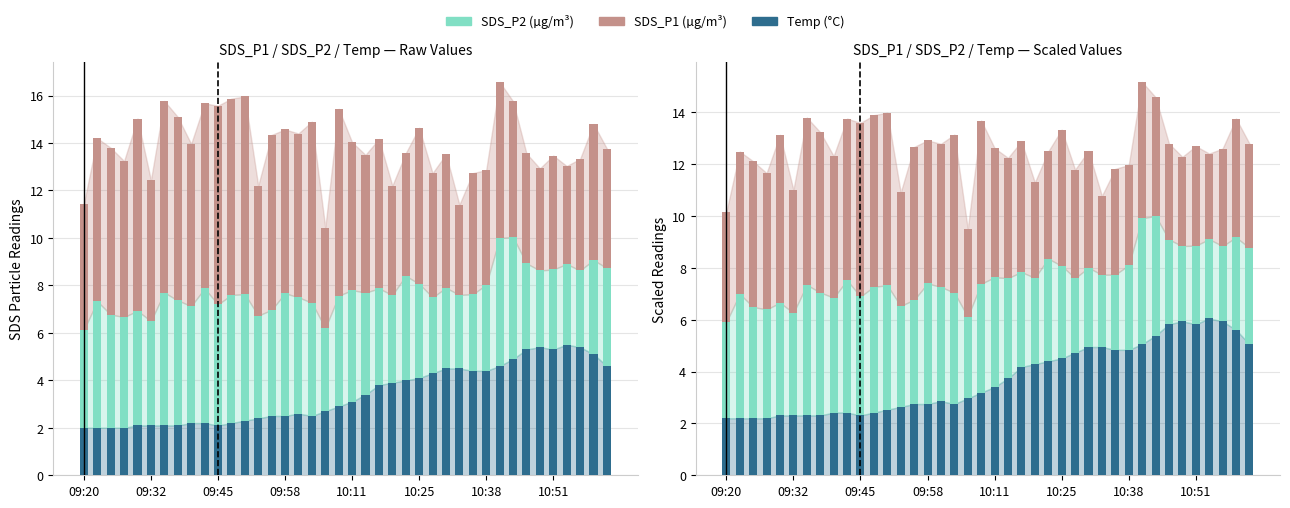

Reading right to left, list all the values displayed in this chart.

Temp (°C): 5.1	5.6	5.9	6.1	5.8	5.9	5.8	5.4	5.1	4.8	4.8	5.0	5.0	4.7	4.5	4.4	4.3	4.2	3.7	3.4	3.2	3.0	2.8	2.9	2.8	2.8	2.6	2.5	2.4	2.3	2.4	2.4	2.3	2.3	2.3	2.3	2.2	2.2	2.2	2.2
SDS_P2 (µg/m³): 3.7	3.6	2.9	3.1	3.0	2.9	3.3	4.6	4.9	3.3	2.9	2.8	3.1	2.9	3.6	4.0	3.3	3.7	3.9	4.2	4.2	3.1	4.3	4.4	4.7	4.0	3.9	4.8	4.9	4.6	5.1	4.4	4.7	5.0	4.0	4.3	4.2	4.3	4.8	3.7
SDS_P1 (µg/m³): 4.0	4.6	3.8	3.3	3.8	3.4	3.7	4.6	5.3	3.9	4.1	3.0	4.5	4.2	5.3	4.1	3.7	5.0	4.6	5.0	6.3	3.4	6.1	5.5	5.5	5.9	4.4	6.7	6.6	6.7	6.2	5.5	6.2	6.5	4.7	6.5	5.3	5.6	5.5	4.2